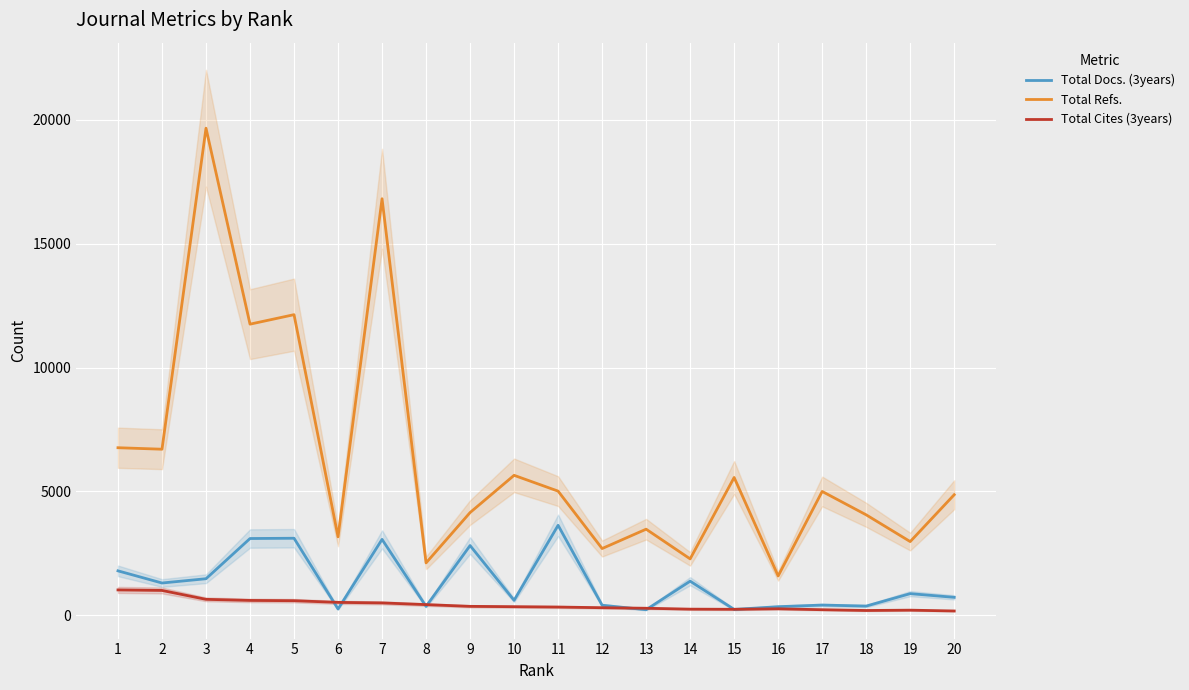

What are all the series names shown in the legend?

Total Docs. (3years), Total Refs., Total Cites (3years)